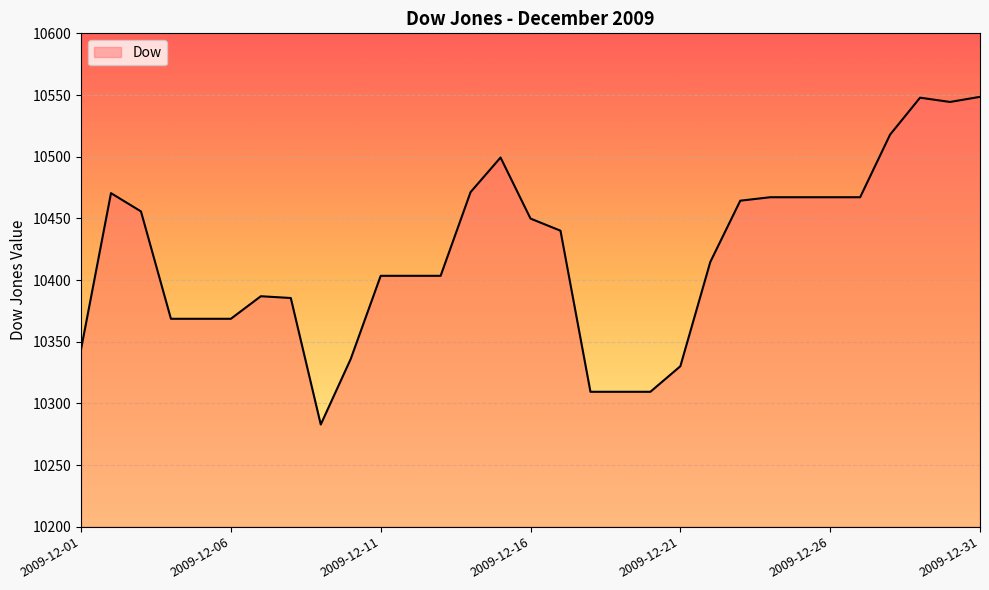

What is the sum of all values?

323001.7